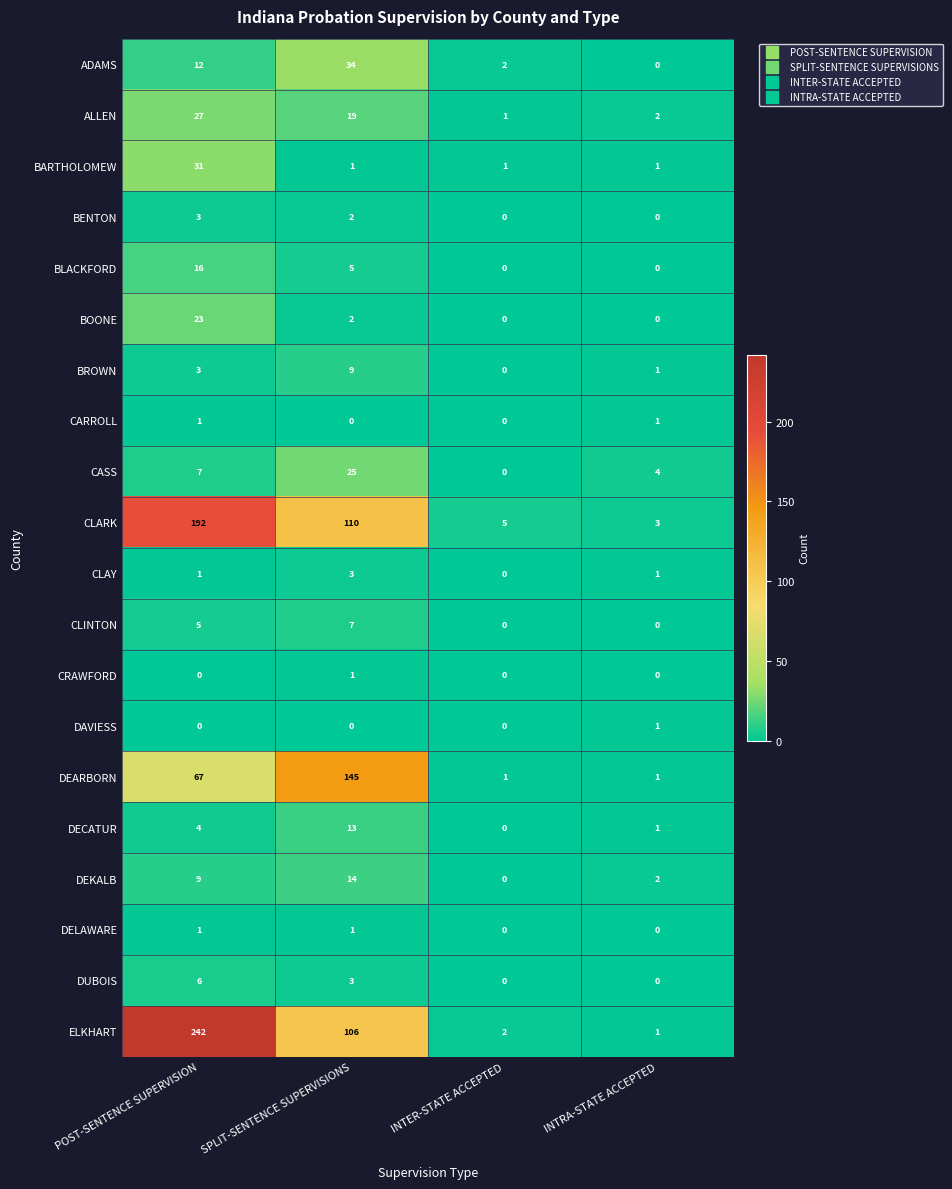

Rank the categories by BROWN value from highest to lowest.

SPLIT-SENTENCE SUPERVISIONS, POST-SENTENCE SUPERVISION, INTRA-STATE ACCEPTED, INTER-STATE ACCEPTED